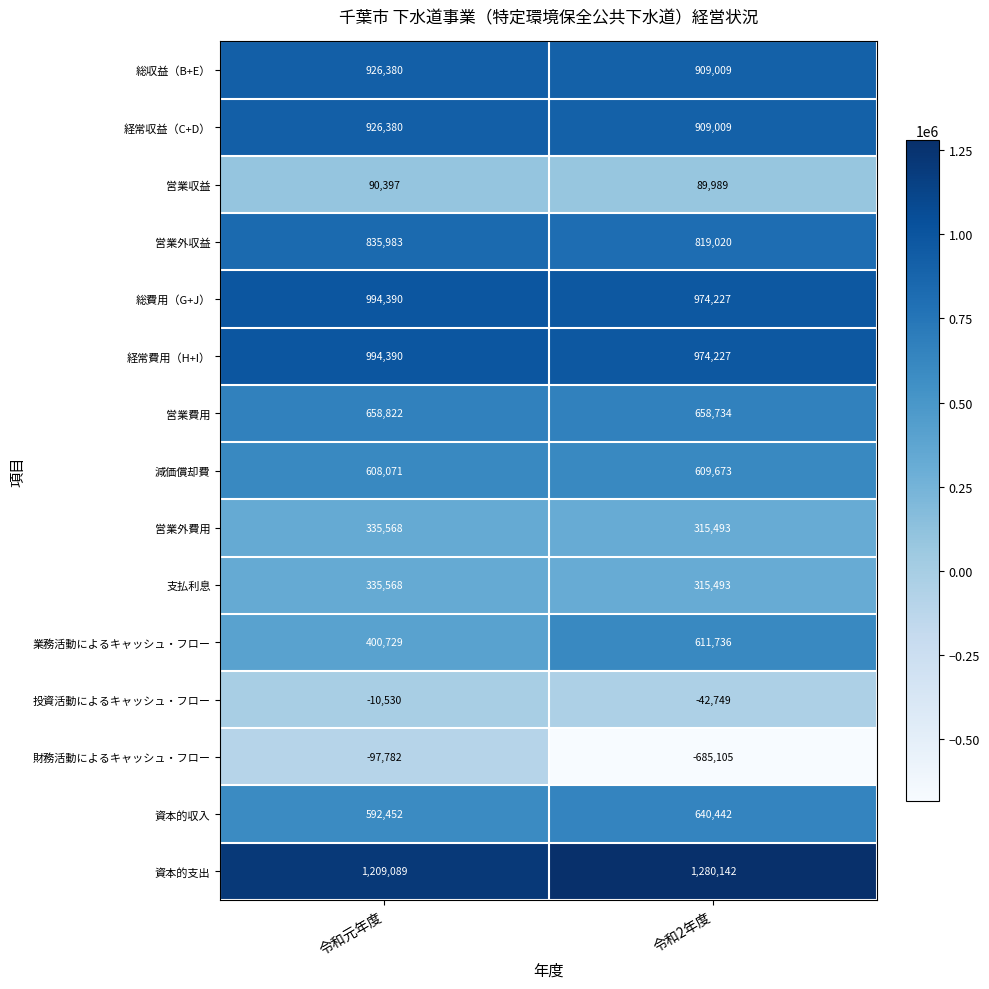

List the labels in order of 営業収益 value, largest first.

令和元年度, 令和2年度